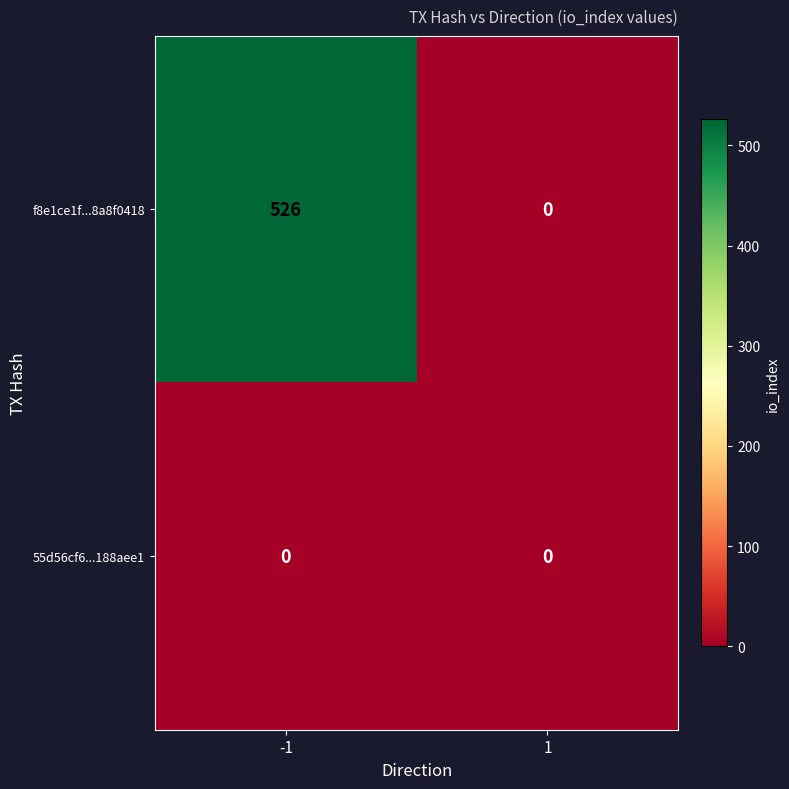

Reading left to right, transcribe all the data shown in this chart.

f8e1ce1f...8a8f0418: 526	0
55d56cf6...188aee1: 0	0